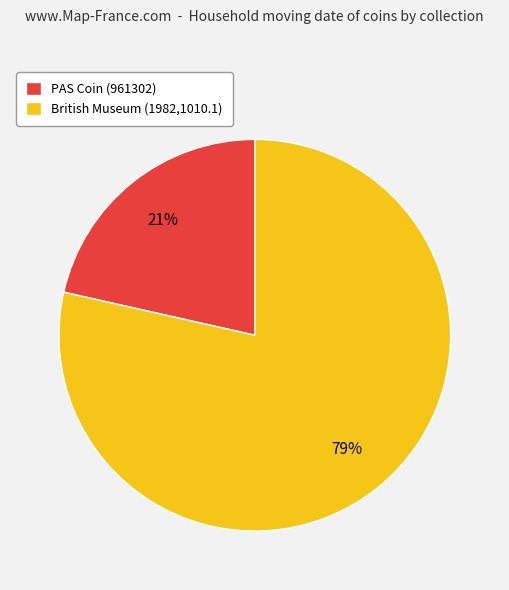

The British Museum (1982,1010.1) slice represents 93% of the pie. True or false?

False